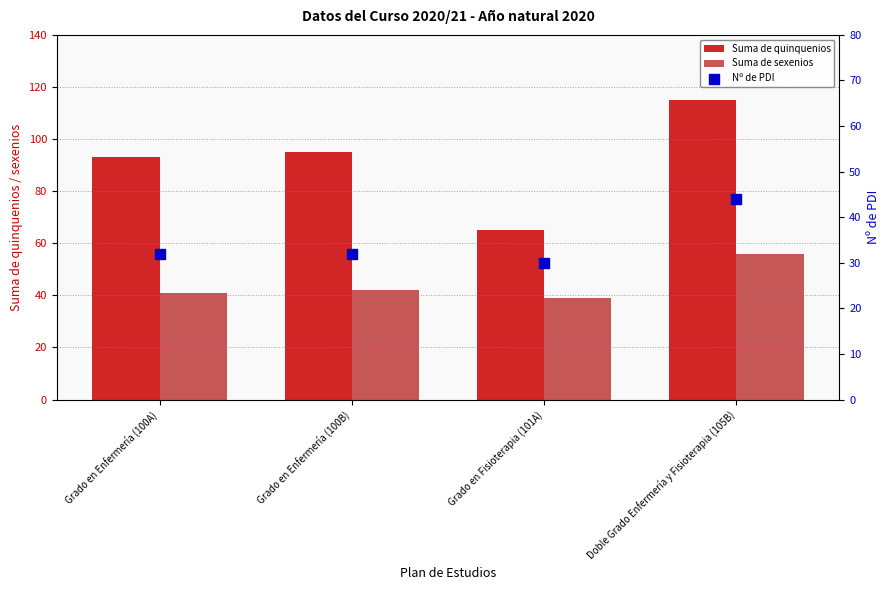

Which series reaches the maximum Y coordinate?

Suma de quinquenios